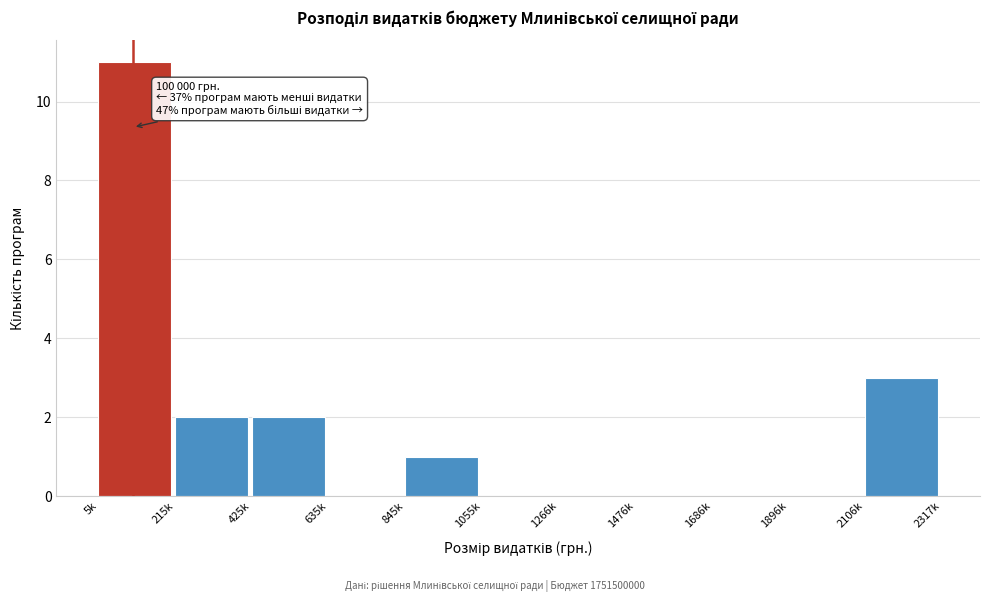

Reading right to left, transcribe all the data shown in this chart.

2106k=3	1896k=0	1686k=0	1476k=0	1266k=0	1055k=0	845k=1	635k=0	425k=2	215k=2	5k=11